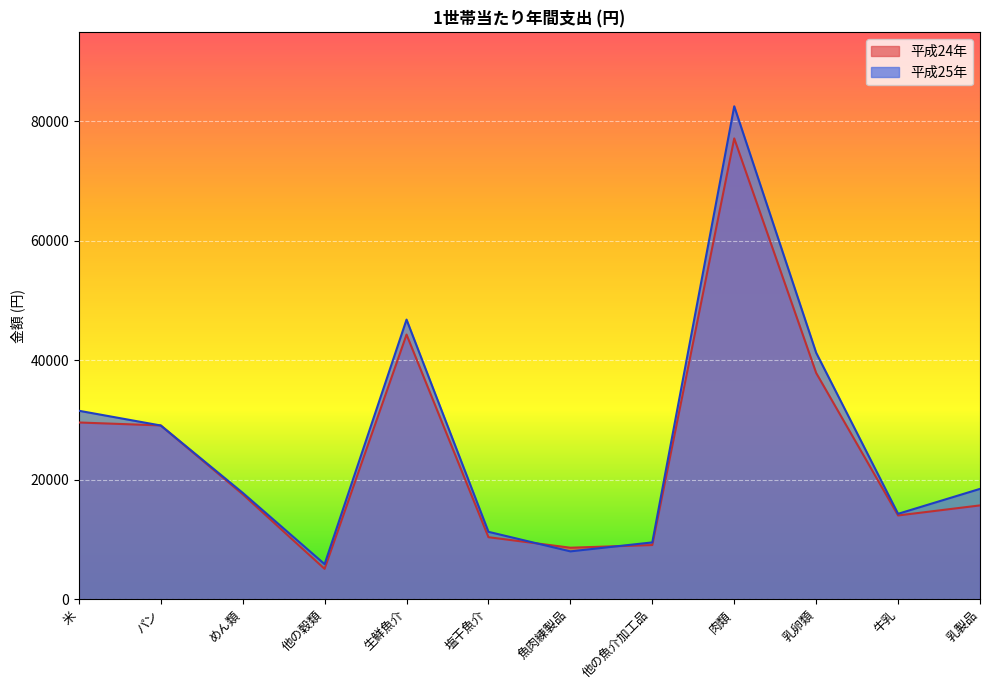

Which series changed the most between 米 and 牛乳?

平成25年